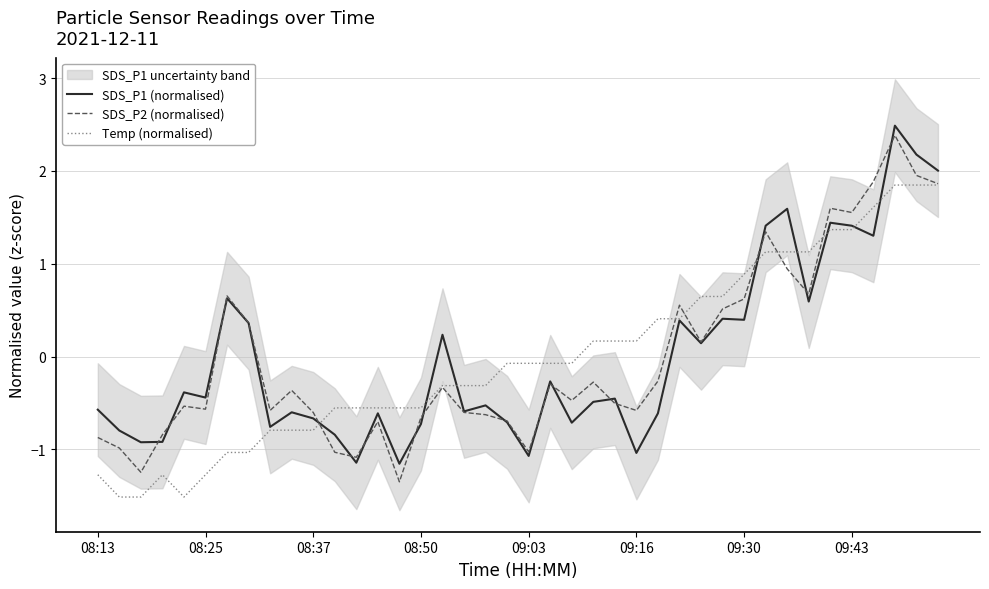

What are all the series names shown in the legend?

SDS_P1 (normalised), SDS_P2 (normalised), Temp (normalised)